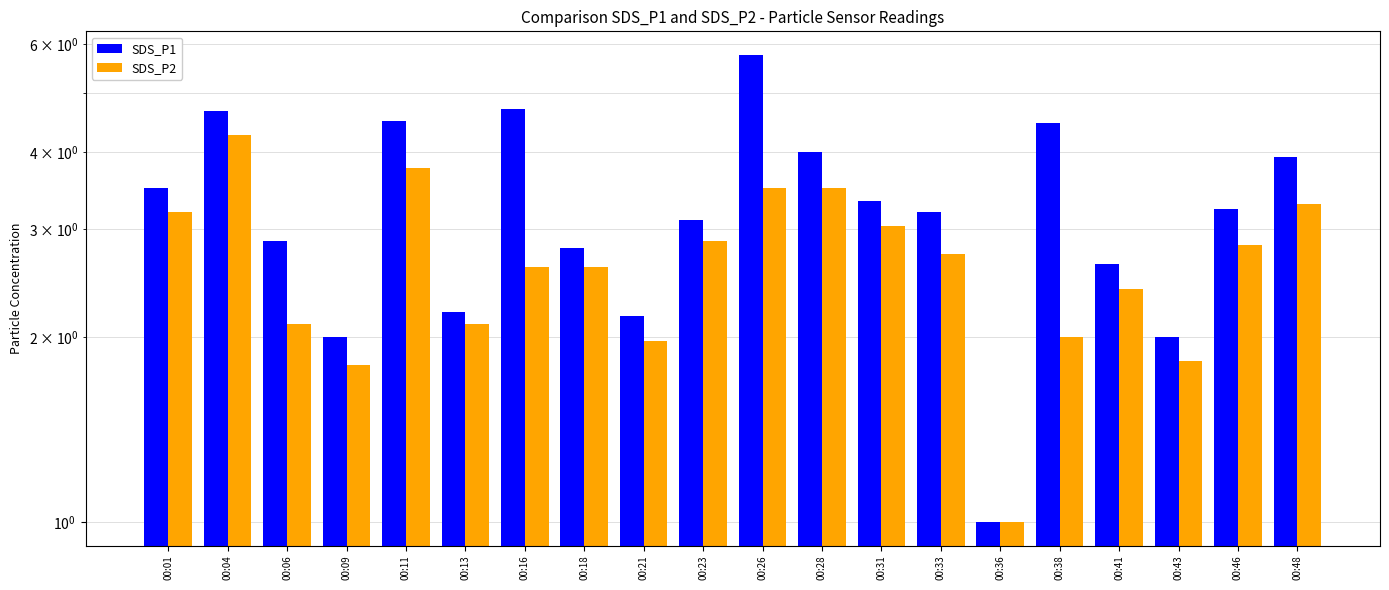

What is the difference between the highest and lowest values at 00:09?

0.2